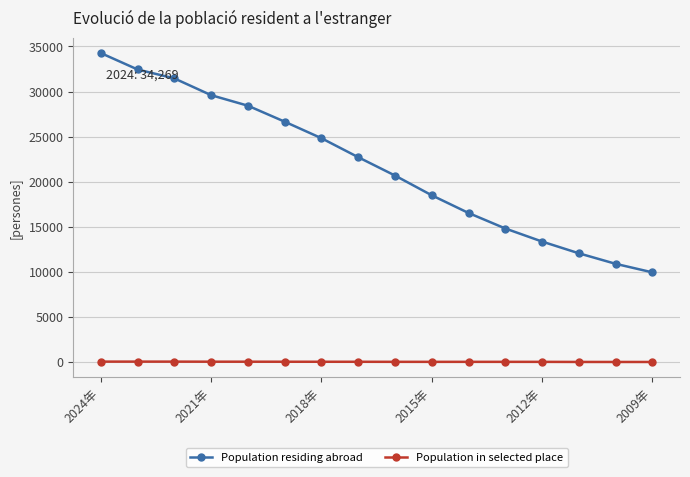

What is the maximum value shown in the chart?

34269